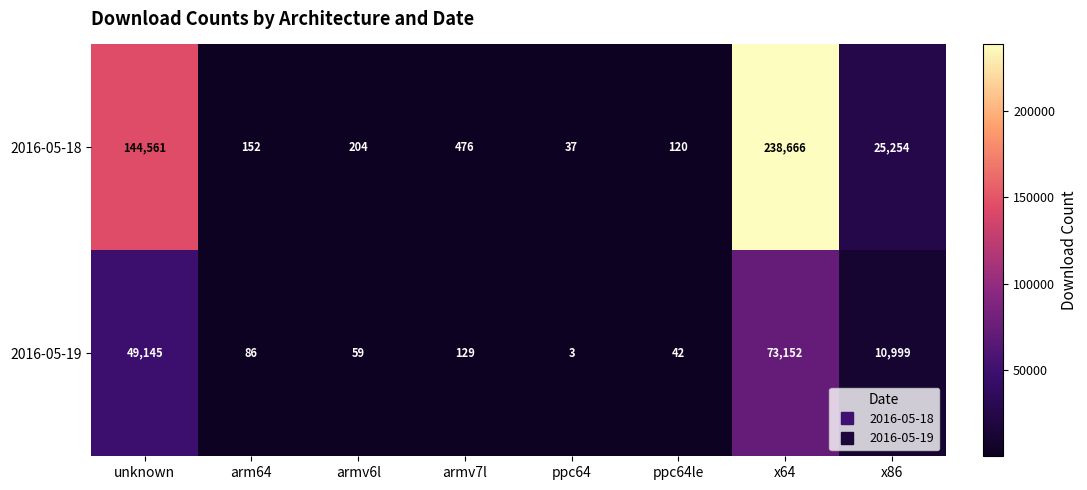

How many data points in 2016-05-18 are less than 476?

4